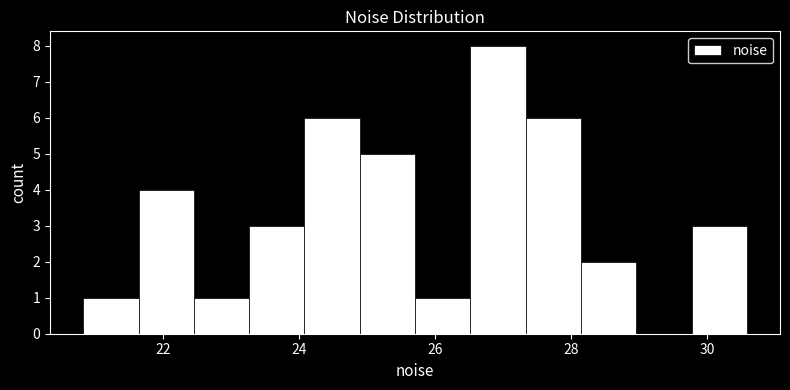

Reading left to right, list every bar in this chart as the range it spans on the x-axis followed by its height. Neither the bar edges nor the heights are printed on the chart, so give them approximately, as read against the axes.

20.8 to 21.6: 1
21.6 to 22.4: 4
22.4 to 23.2: 1
23.2 to 24.0: 3
24.0 to 24.8: 6
24.8 to 25.8: 5
25.8 to 26.6: 1
26.6 to 27.4: 8
27.4 to 28.2: 6
28.2 to 29.0: 2
29.0 to 29.8: 0
29.8 to 30.6: 3